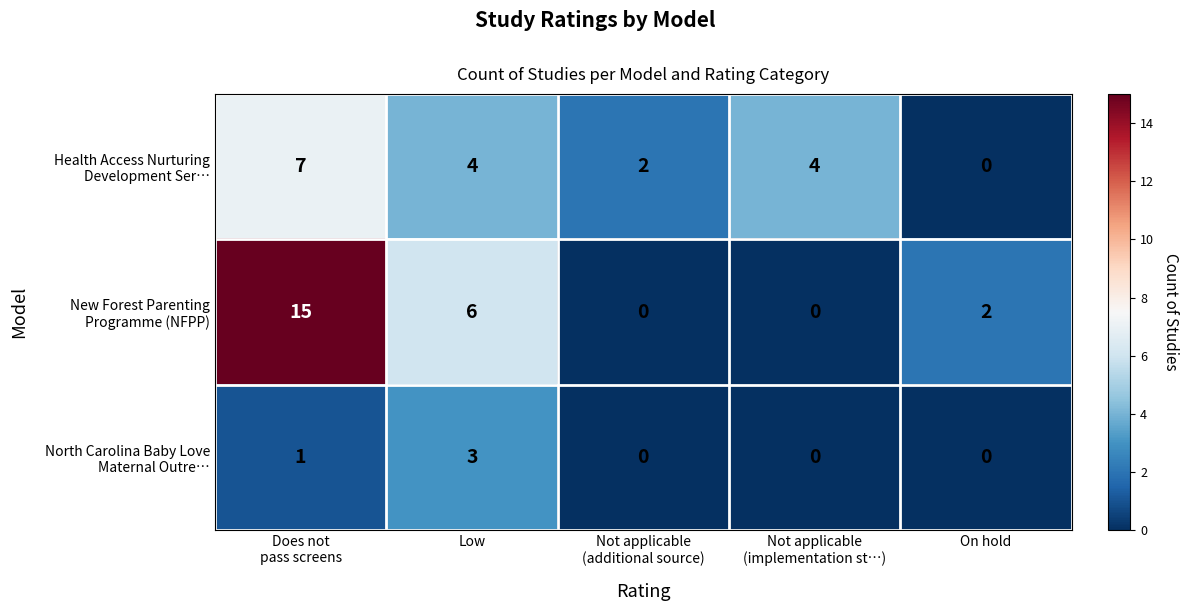

What is the greatest value displayed?

15